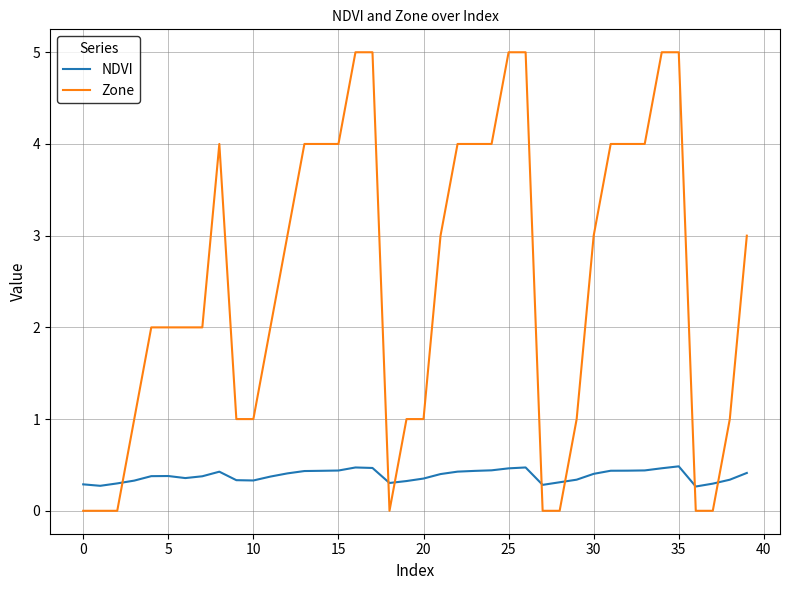

Does the chart have visible grid lines?

Yes